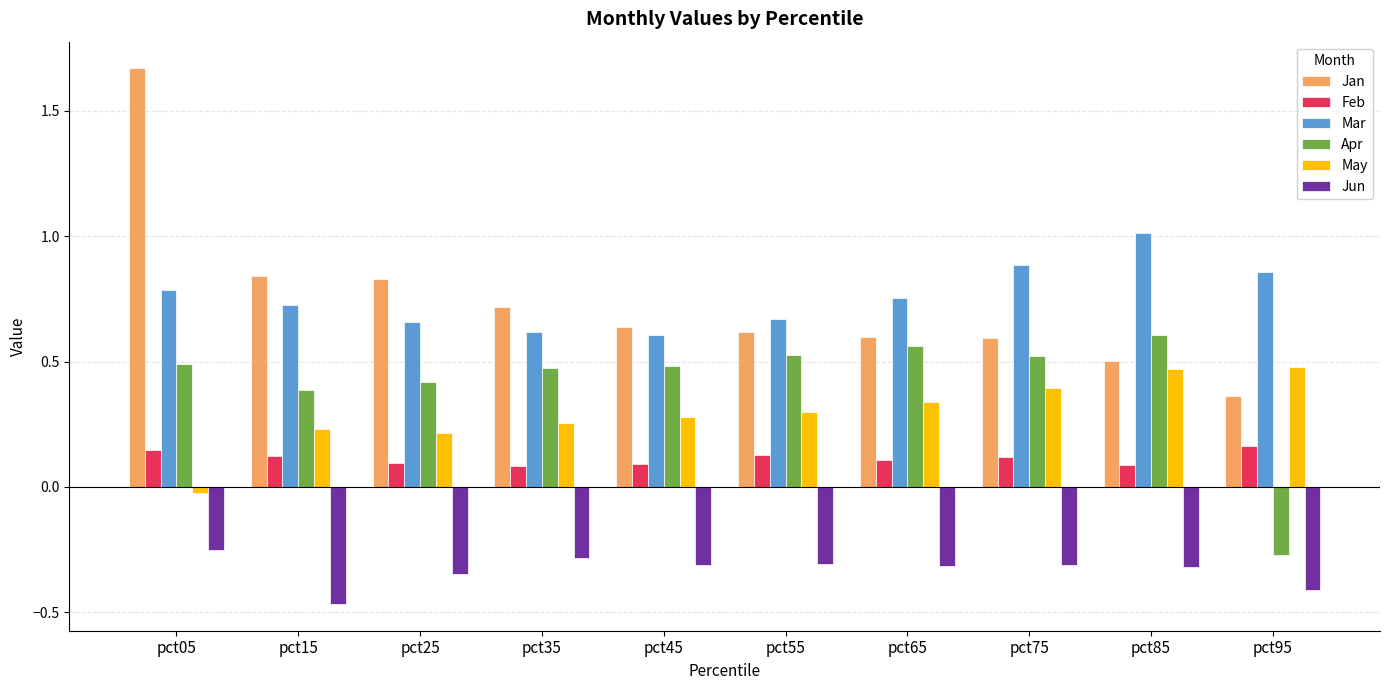

Which category has the lowest value in the May series?

pct05